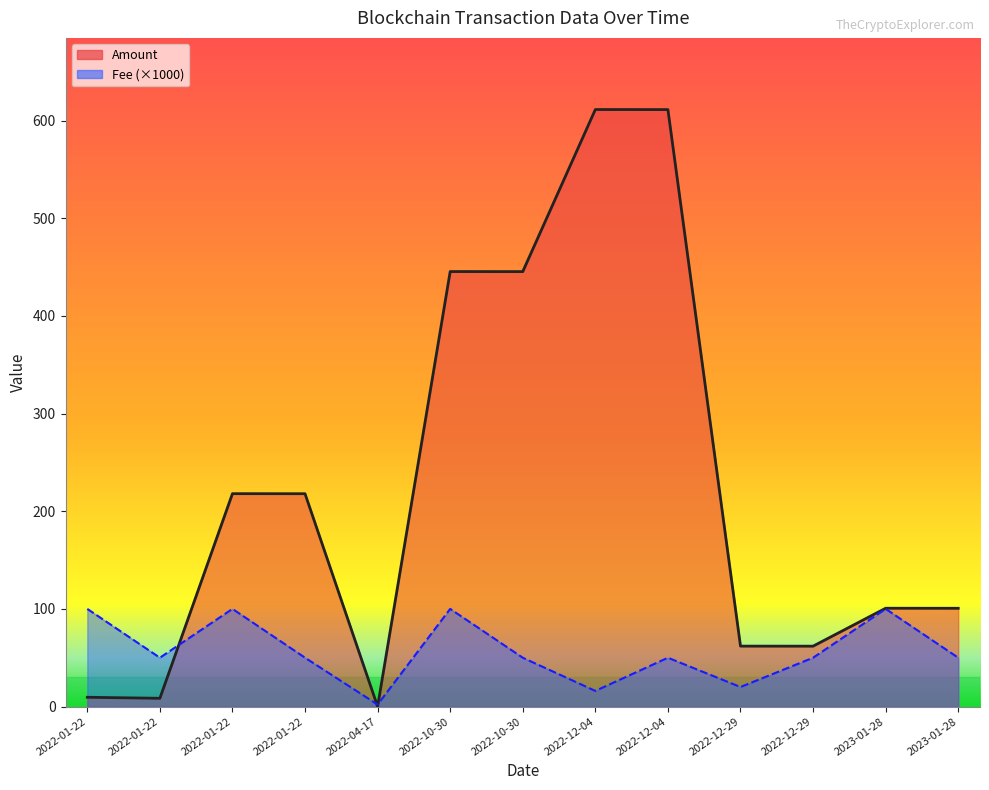

What is the difference between the highest and lowest values at 2022-10-30?

345.4